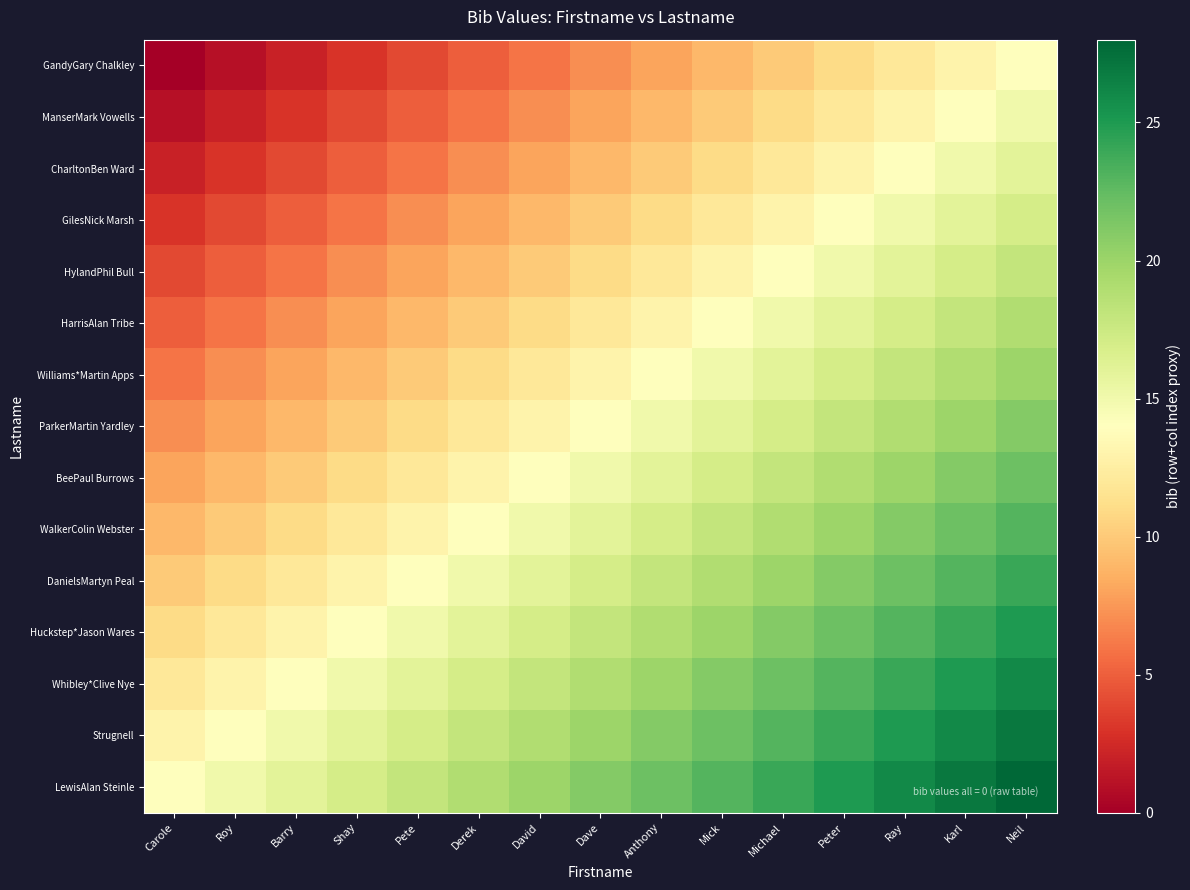

Reading right to left, list all the values displayed in this chart.

GandyGary Chalkley: Neil=14	Karl=13	Ray=12	Peter=11	Michael=10	Mick=9	Anthony=8	Dave=7	David=6	Derek=5	Pete=4	Shay=3	Barry=2	Roy=1	Carole=0
ManserMark Vowells: Neil=15	Karl=14	Ray=13	Peter=12	Michael=11	Mick=10	Anthony=9	Dave=8	David=7	Derek=6	Pete=5	Shay=4	Barry=3	Roy=2	Carole=1
CharltonBen Ward: Neil=16	Karl=15	Ray=14	Peter=13	Michael=12	Mick=11	Anthony=10	Dave=9	David=8	Derek=7	Pete=6	Shay=5	Barry=4	Roy=3	Carole=2
GilesNick Marsh: Neil=17	Karl=16	Ray=15	Peter=14	Michael=13	Mick=12	Anthony=11	Dave=10	David=9	Derek=8	Pete=7	Shay=6	Barry=5	Roy=4	Carole=3
HylandPhil Bull: Neil=18	Karl=17	Ray=16	Peter=15	Michael=14	Mick=13	Anthony=12	Dave=11	David=10	Derek=9	Pete=8	Shay=7	Barry=6	Roy=5	Carole=4
HarrisAlan Tribe: Neil=19	Karl=18	Ray=17	Peter=16	Michael=15	Mick=14	Anthony=13	Dave=12	David=11	Derek=10	Pete=9	Shay=8	Barry=7	Roy=6	Carole=5
Williams*Martin Apps: Neil=20	Karl=19	Ray=18	Peter=17	Michael=16	Mick=15	Anthony=14	Dave=13	David=12	Derek=11	Pete=10	Shay=9	Barry=8	Roy=7	Carole=6
ParkerMartin Yardley: Neil=21	Karl=20	Ray=19	Peter=18	Michael=17	Mick=16	Anthony=15	Dave=14	David=13	Derek=12	Pete=11	Shay=10	Barry=9	Roy=8	Carole=7
BeePaul Burrows: Neil=22	Karl=21	Ray=20	Peter=19	Michael=18	Mick=17	Anthony=16	Dave=15	David=14	Derek=13	Pete=12	Shay=11	Barry=10	Roy=9	Carole=8
WalkerColin Webster: Neil=23	Karl=22	Ray=21	Peter=20	Michael=19	Mick=18	Anthony=17	Dave=16	David=15	Derek=14	Pete=13	Shay=12	Barry=11	Roy=10	Carole=9
DanielsMartyn Peal: Neil=24	Karl=23	Ray=22	Peter=21	Michael=20	Mick=19	Anthony=18	Dave=17	David=16	Derek=15	Pete=14	Shay=13	Barry=12	Roy=11	Carole=10
Huckstep*Jason Wares: Neil=25	Karl=24	Ray=23	Peter=22	Michael=21	Mick=20	Anthony=19	Dave=18	David=17	Derek=16	Pete=15	Shay=14	Barry=13	Roy=12	Carole=11
Whibley*Clive Nye: Neil=26	Karl=25	Ray=24	Peter=23	Michael=22	Mick=21	Anthony=20	Dave=19	David=18	Derek=17	Pete=16	Shay=15	Barry=14	Roy=13	Carole=12
Strugnell: Neil=27	Karl=26	Ray=25	Peter=24	Michael=23	Mick=22	Anthony=21	Dave=20	David=19	Derek=18	Pete=17	Shay=16	Barry=15	Roy=14	Carole=13
LewisAlan Steinle: Neil=28	Karl=27	Ray=26	Peter=25	Michael=24	Mick=23	Anthony=22	Dave=21	David=20	Derek=19	Pete=18	Shay=17	Barry=16	Roy=15	Carole=14